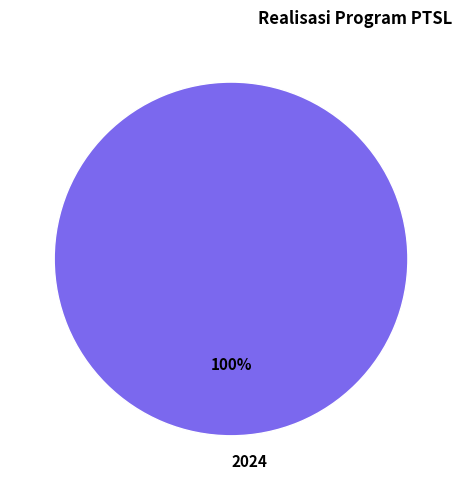

How many slices are in this pie chart?

1